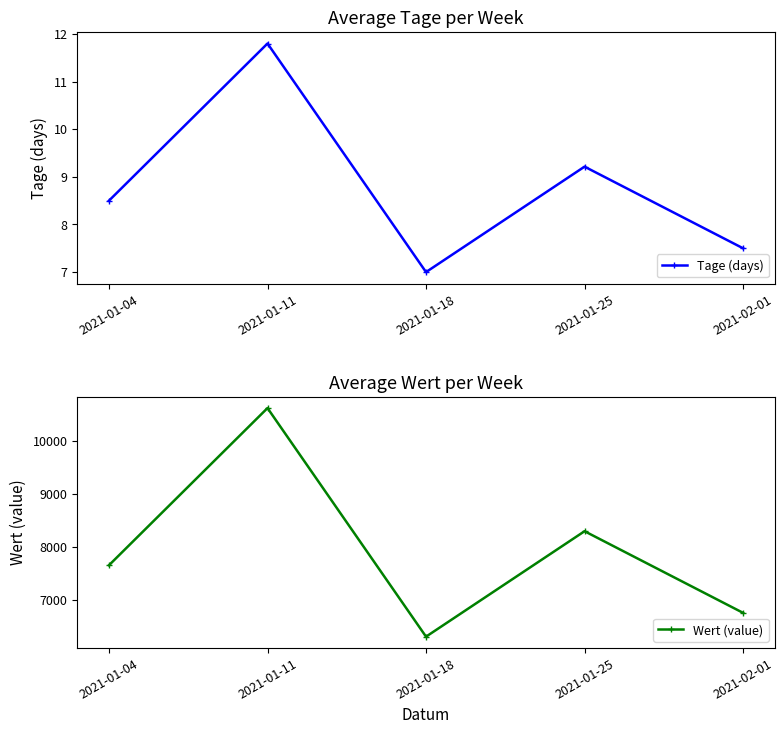

What is the lowest value of the Tage (days) series?

7.0